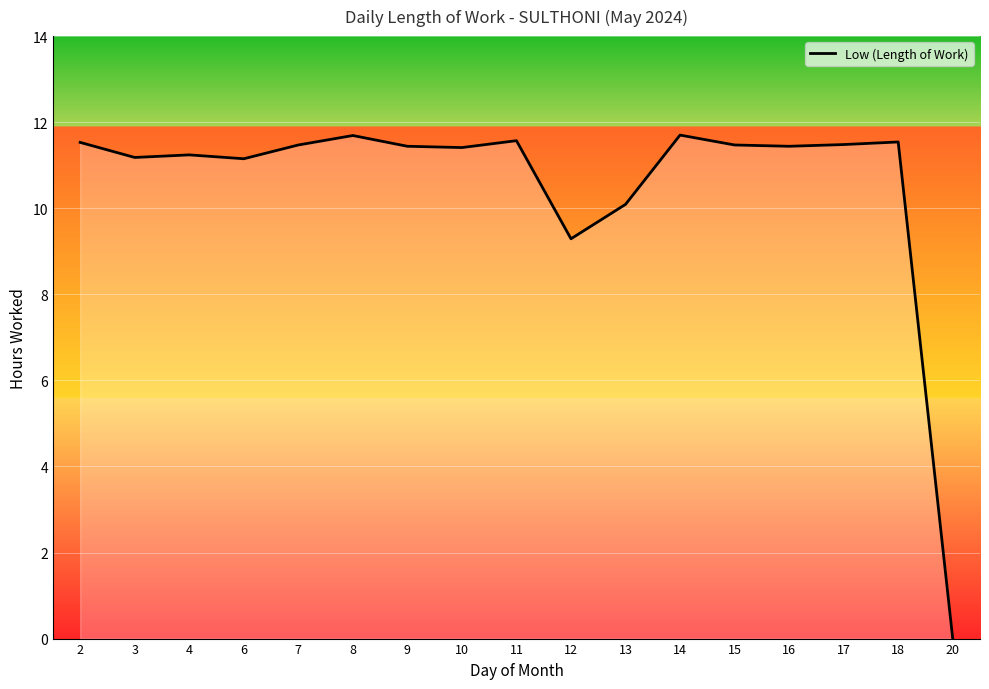

What is the difference between the maximum and minimum values?

11.7